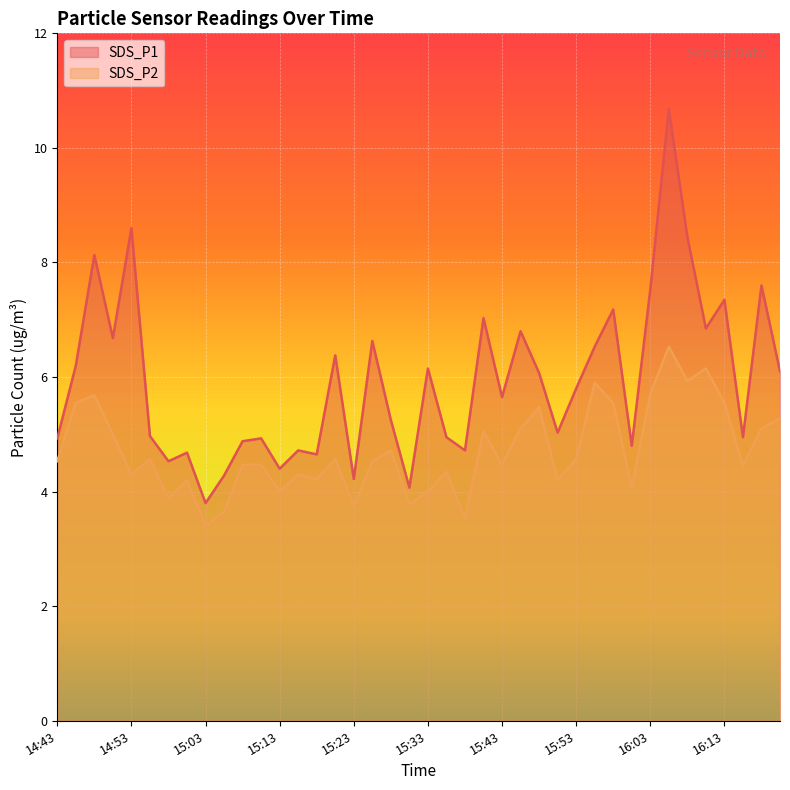

At how many categories does at least one series exceed 6?

19